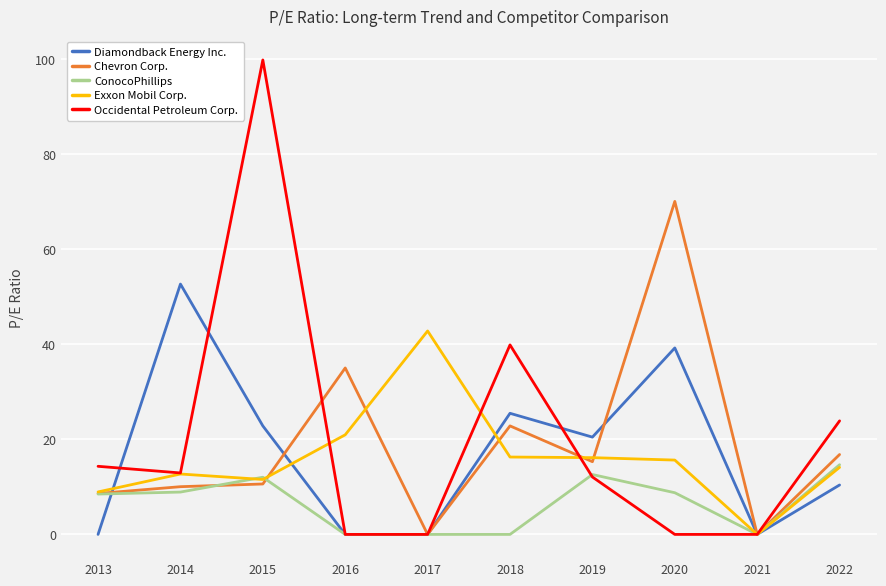

What are all the series names shown in the legend?

Diamondback Energy Inc., Chevron Corp., ConocoPhillips, Exxon Mobil Corp., Occidental Petroleum Corp.